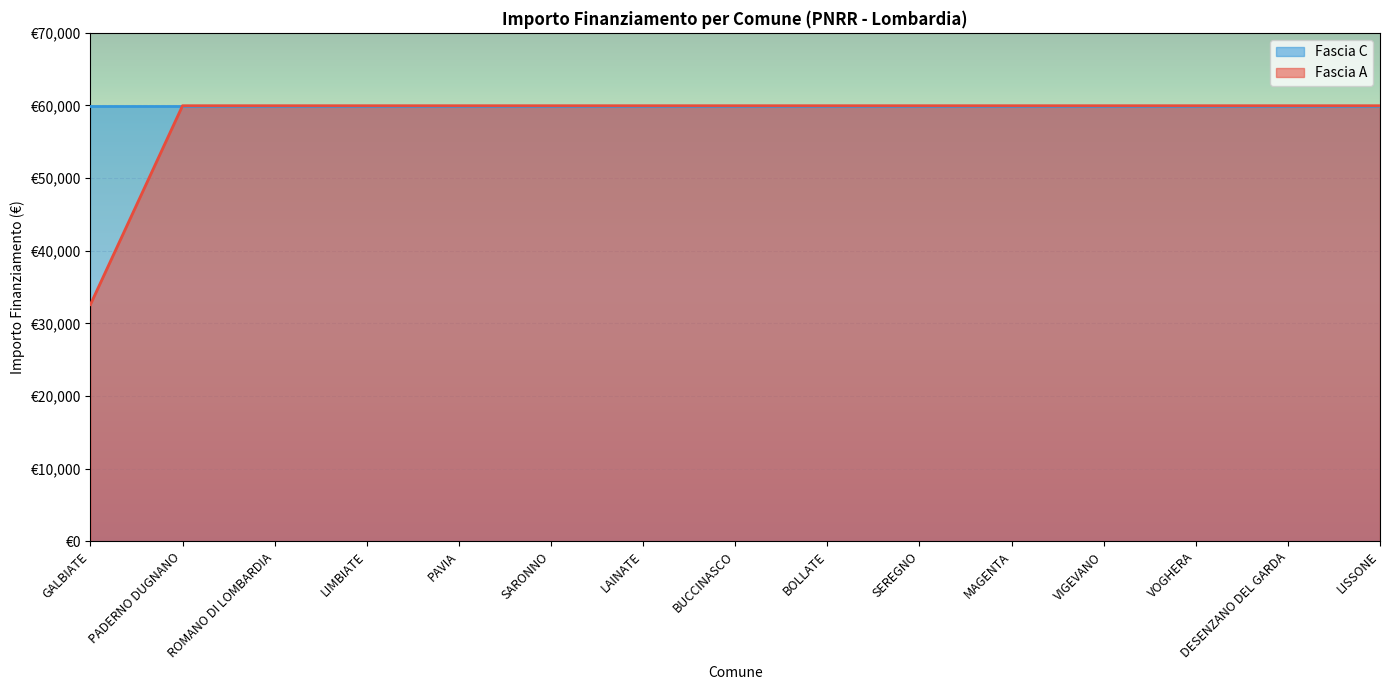

True or false: Fascia C (line) and Fascia A (line) cross at least once.

False